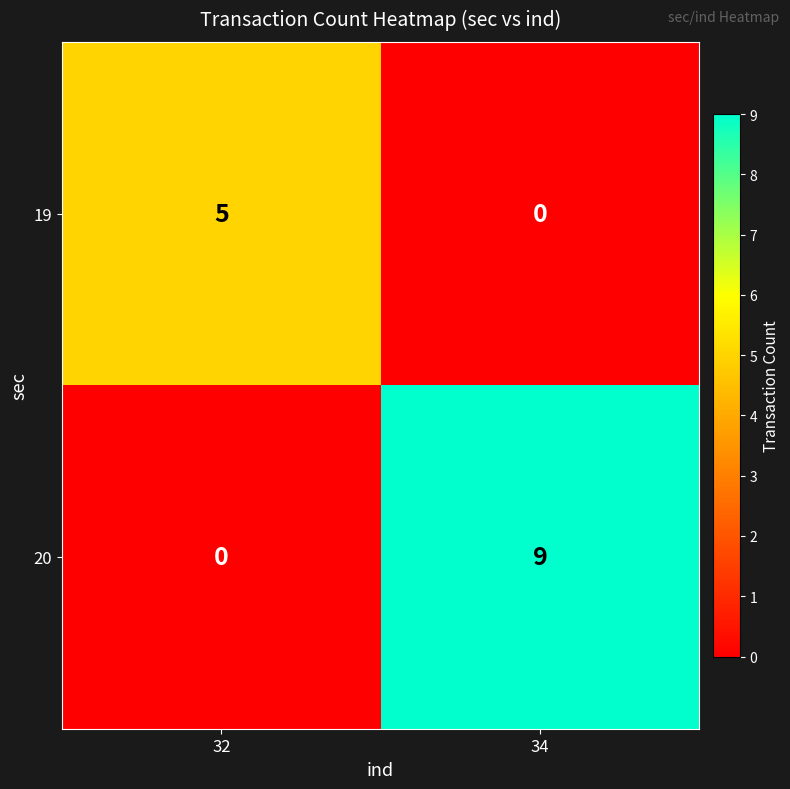

What is the sum of all 19 values?

5